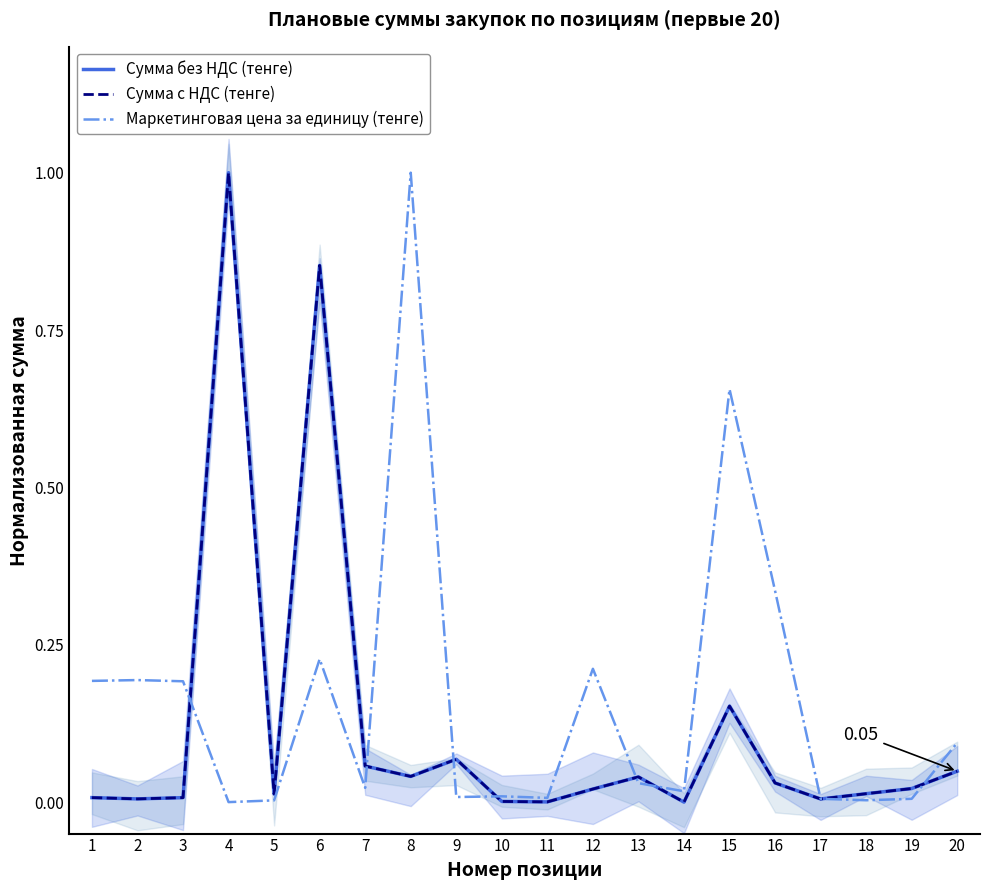

Reading right to left, extract all data points from this chart.

Сумма без НДС (тенге): 20=0.0	19=0.0	18=0.0	17=0.0	16=0.0	15=0.2	14=0.0	13=0.0	12=0.0	11=0.0	10=0.0	9=0.1	8=0.0	7=0.1	6=0.9	5=0.0	4=1.0	3=0.0	2=0.0	1=0.0
Сумма с НДС (тенге): 20=0.0	19=0.0	18=0.0	17=0.0	16=0.0	15=0.2	14=0.0	13=0.0	12=0.0	11=0.0	10=0.0	9=0.1	8=0.0	7=0.1	6=0.9	5=0.0	4=1.0	3=0.0	2=0.0	1=0.0
Маркетинговая цена за единицу (тенге): 20=0.1	19=0.0	18=0.0	17=0.0	16=0.3	15=0.7	14=0.0	13=0.0	12=0.2	11=0.0	10=0.0	9=0.0	8=1.0	7=0.0	6=0.2	5=0.0	4=0.0	3=0.2	2=0.2	1=0.2